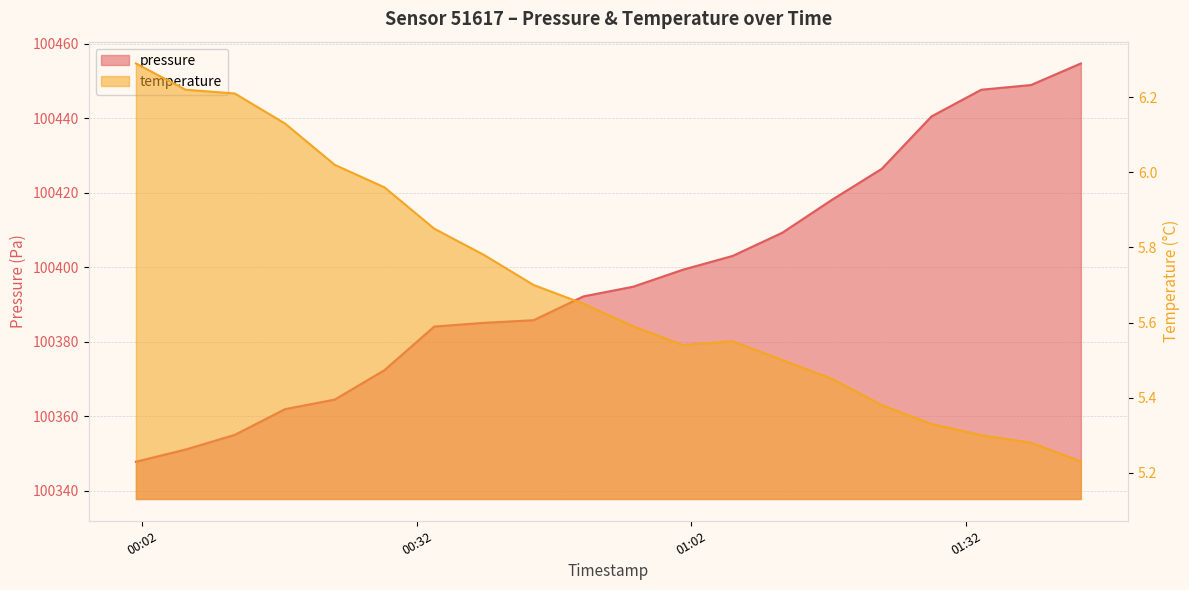

What is the label of the 13th point from the right?

2023-11-21T00:39:20